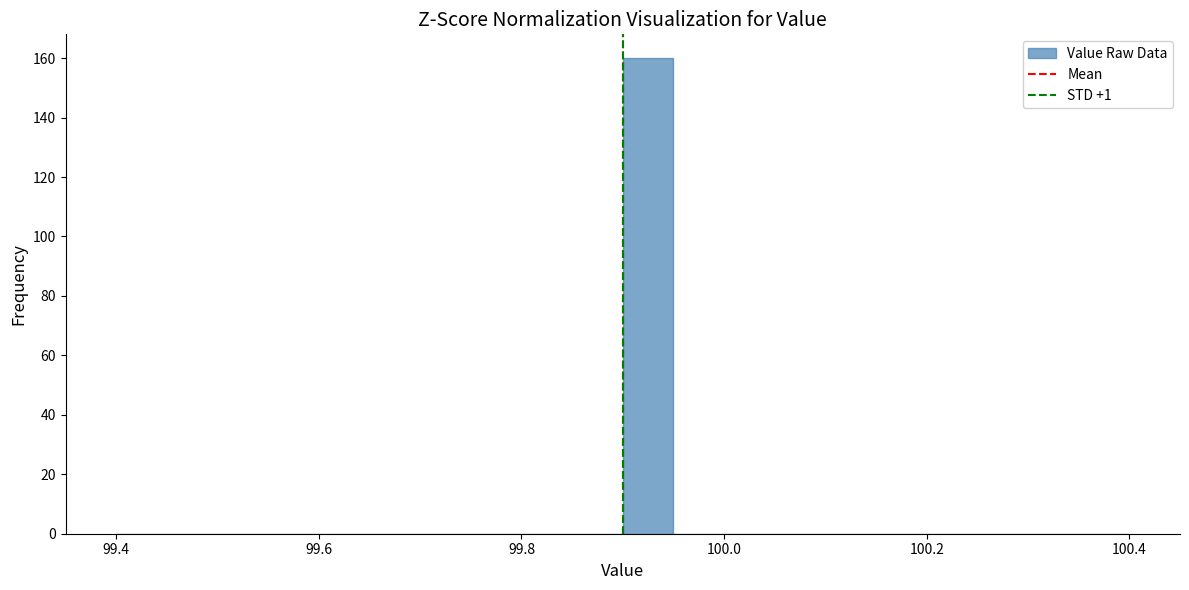

Around what value on the x-axis is the tallest bar? Give the approximate position of its centre, as read against the axis.

99.92